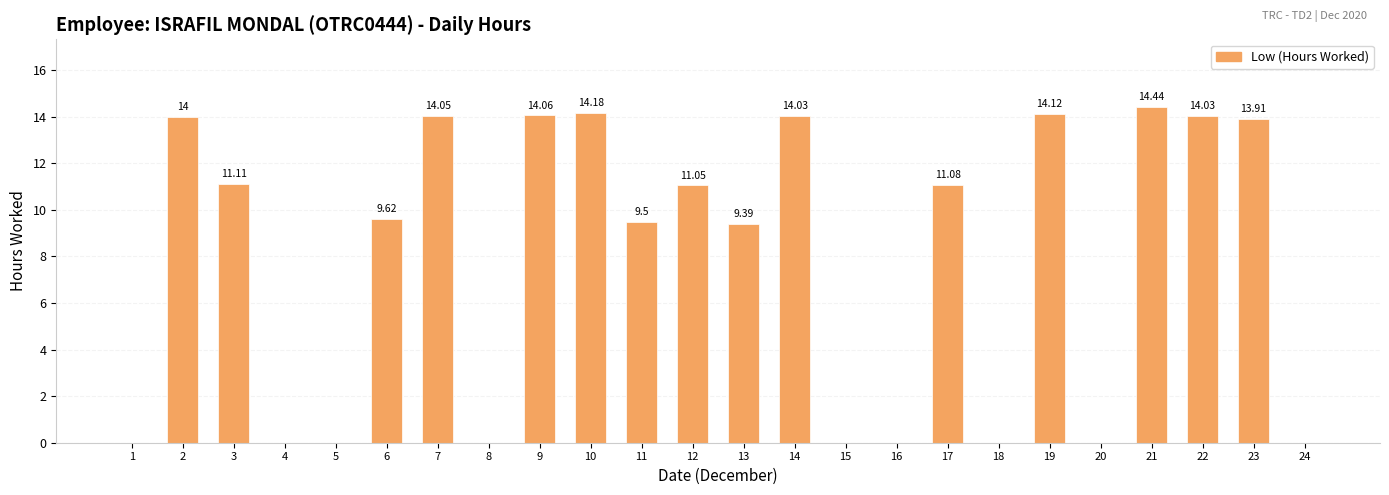

Reading left to right, what are all the values shown in this chart?

0.0	14.0	11.1	0.0	0.0	9.6	14.1	0.0	14.1	14.2	9.5	11.1	9.4	14.0	0.0	0.0	11.1	0.0	14.1	0.0	14.4	14.0	13.9	0.0